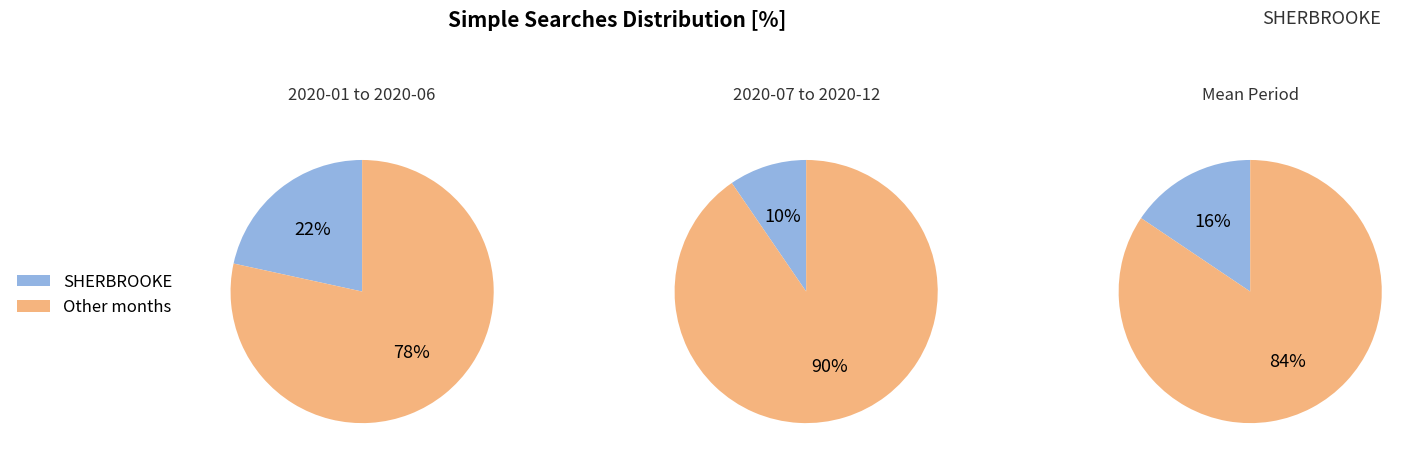

To the nearest percent, what is the combined percentage of 3 and 2?

34%